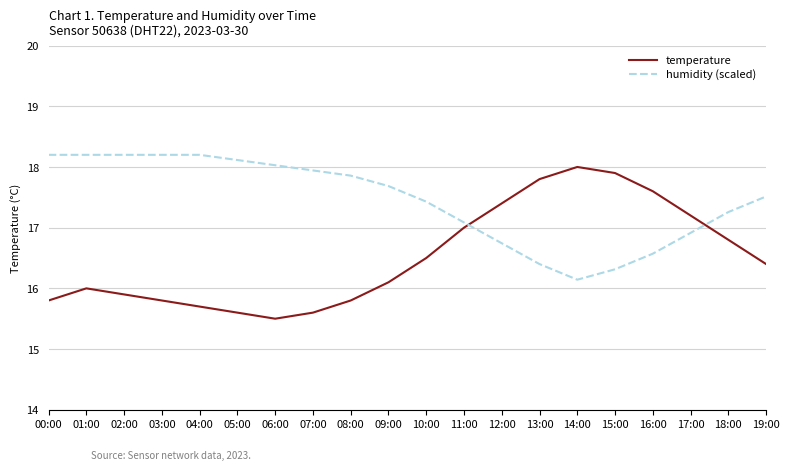

What is the maximum value shown in the chart?

18.2